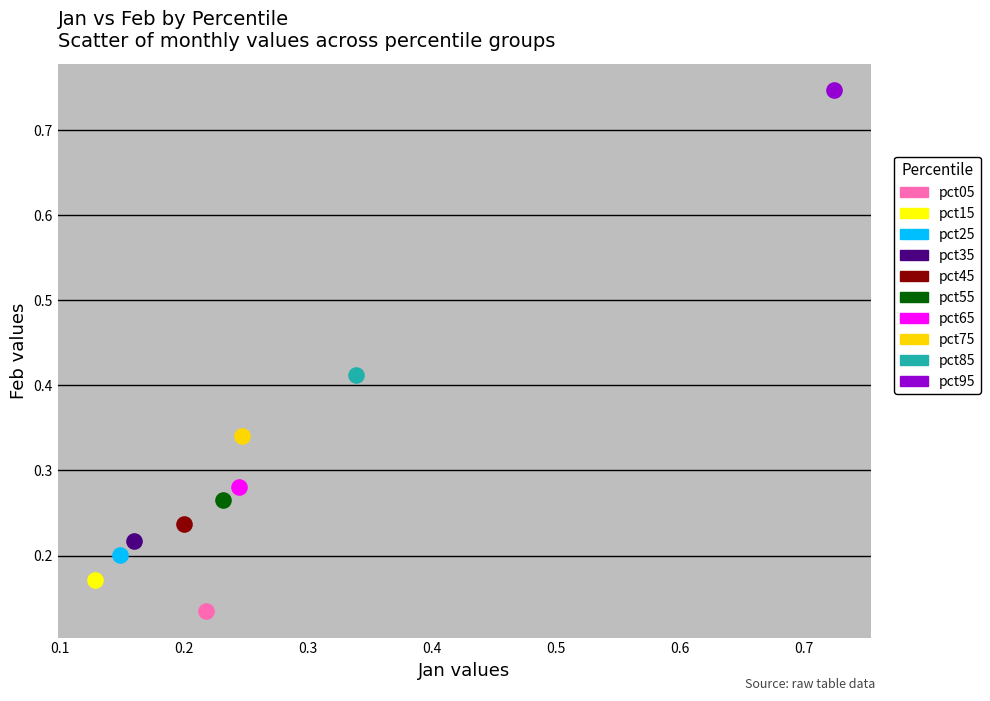

Which series contains the lowest Y value?

pct05